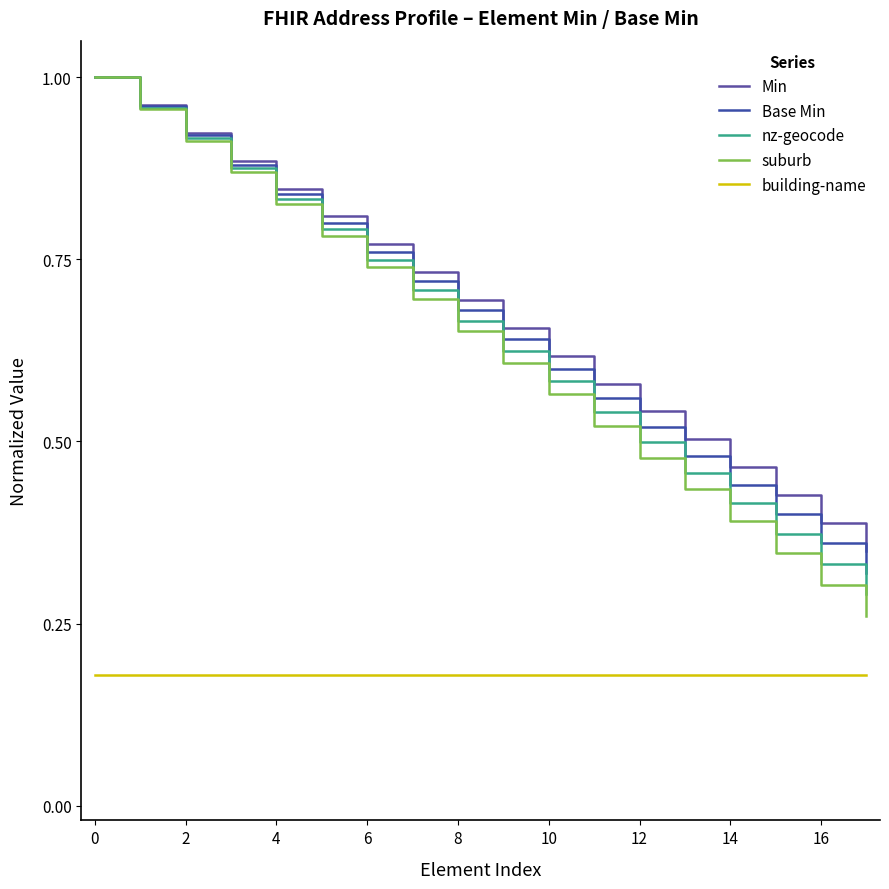

At which label is Min closest to 0?

17